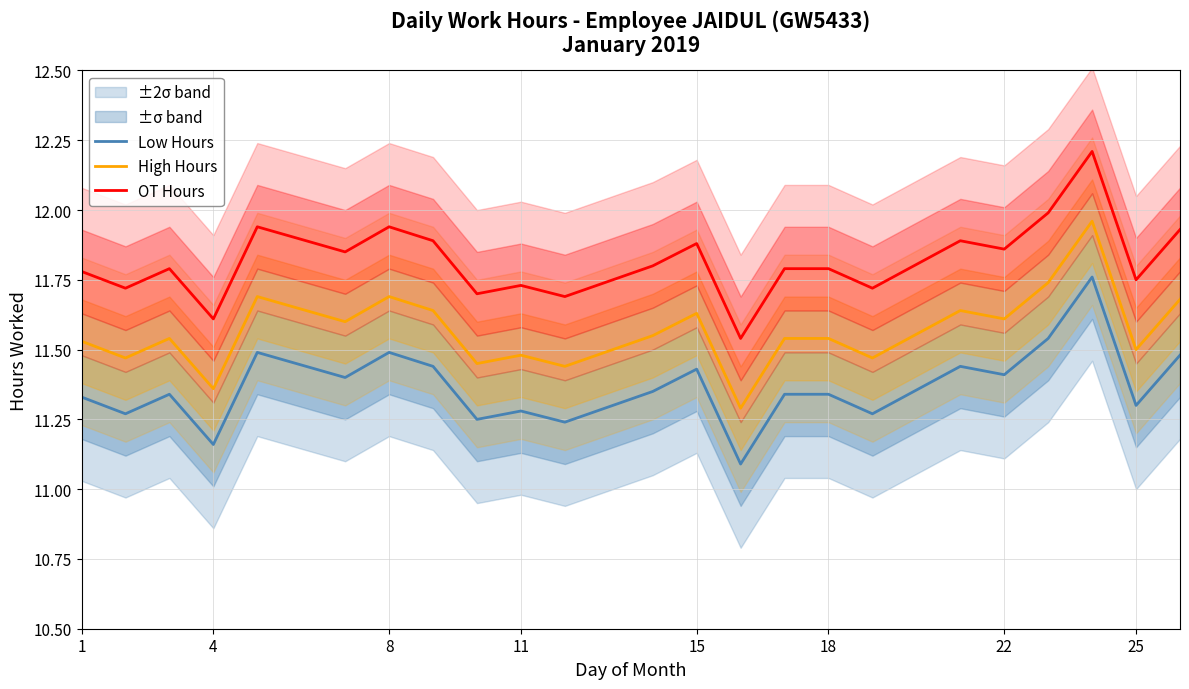

True or false: High Hours and Low Hours intersect in this chart.

False